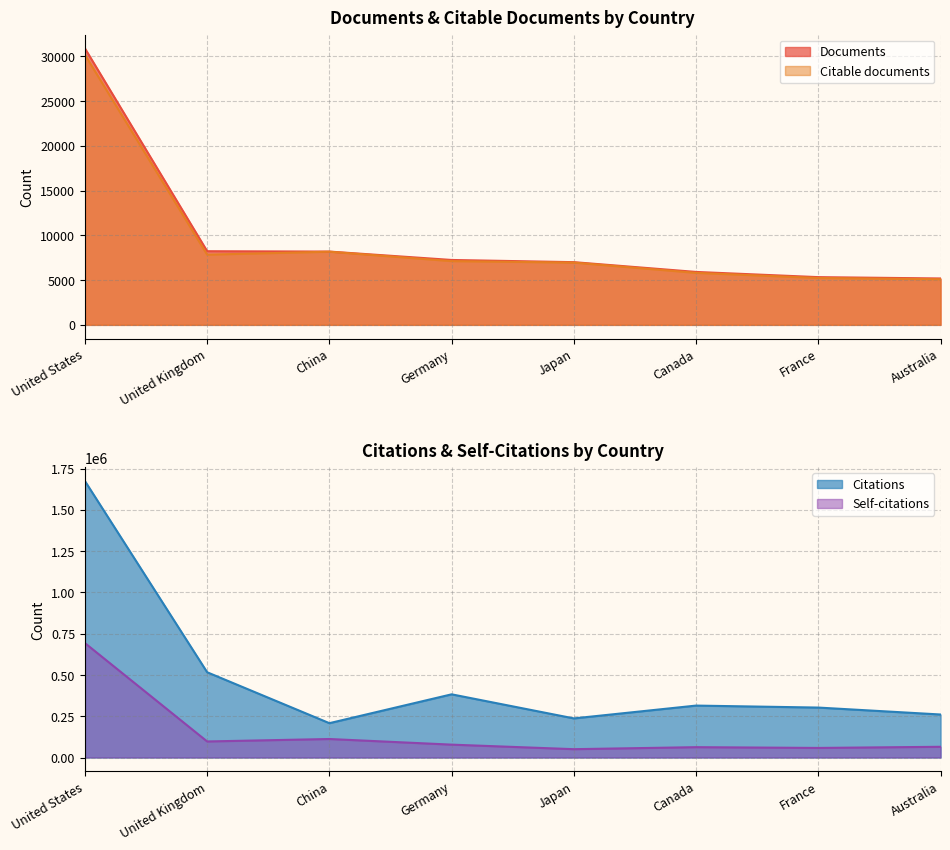

Is it true that Self-citations equals 97207 at United Kingdom?

True